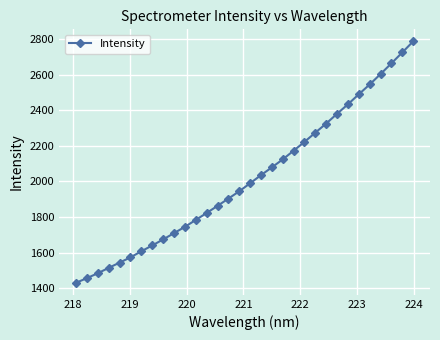

What is the value of the 20th point from the left?

2124.0